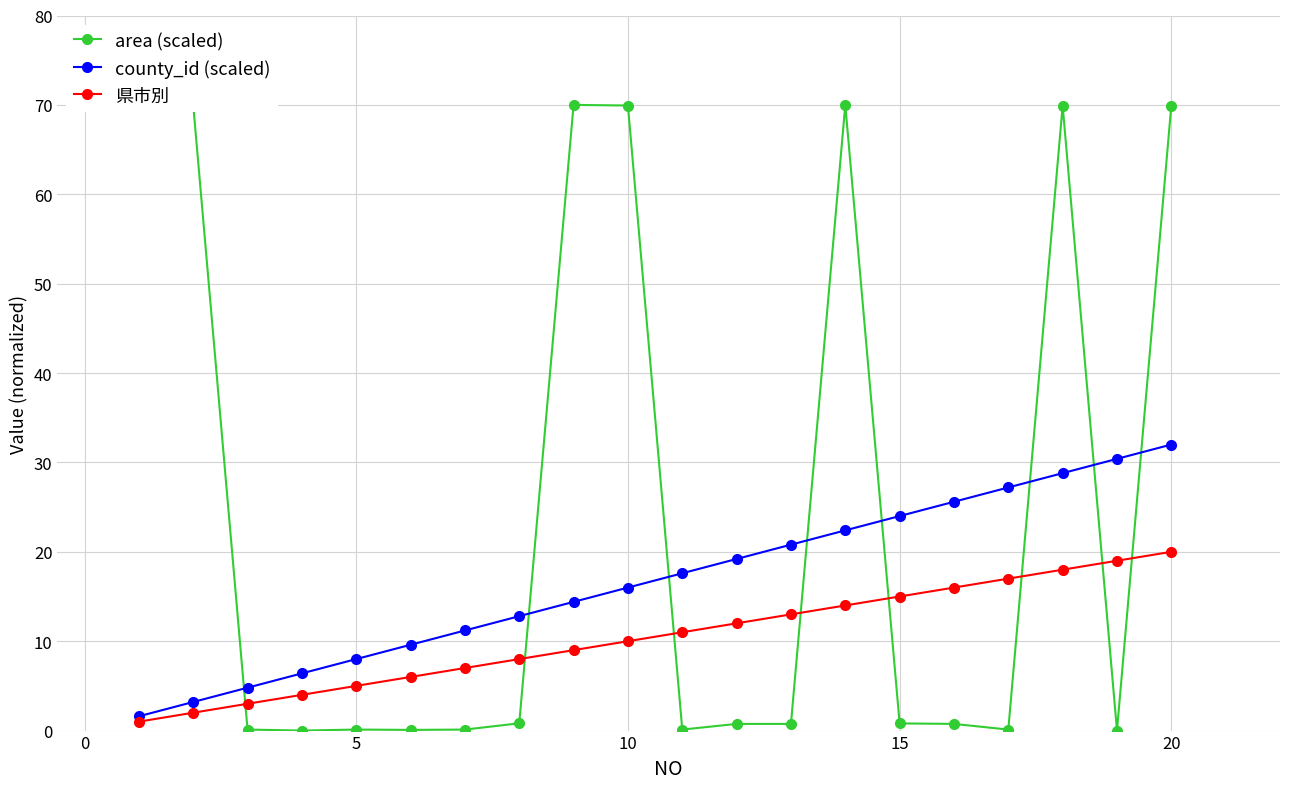

How many values in the 県市別 series are below 11?

10